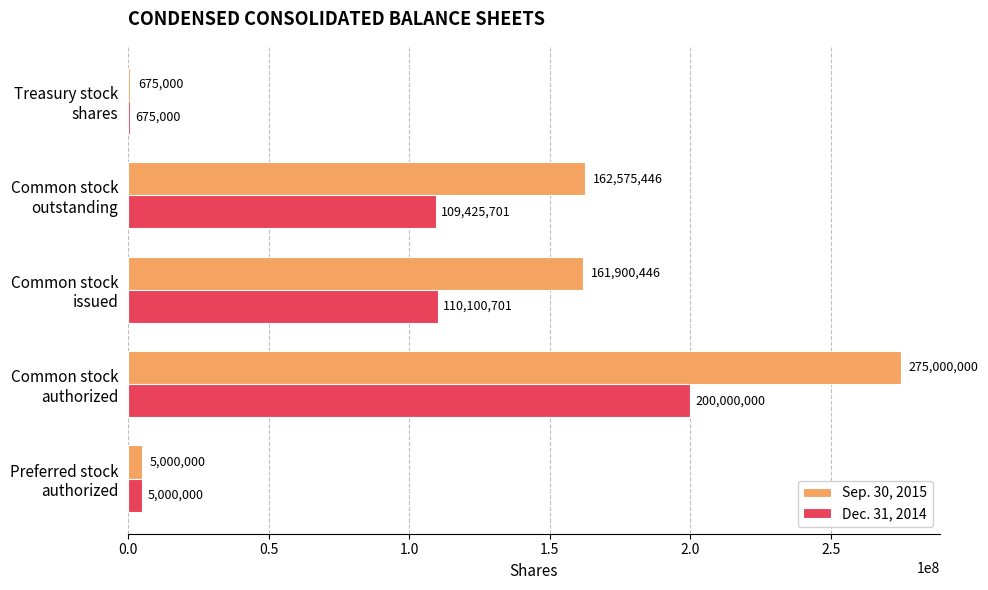

What is the maximum value shown in the chart?

275000000